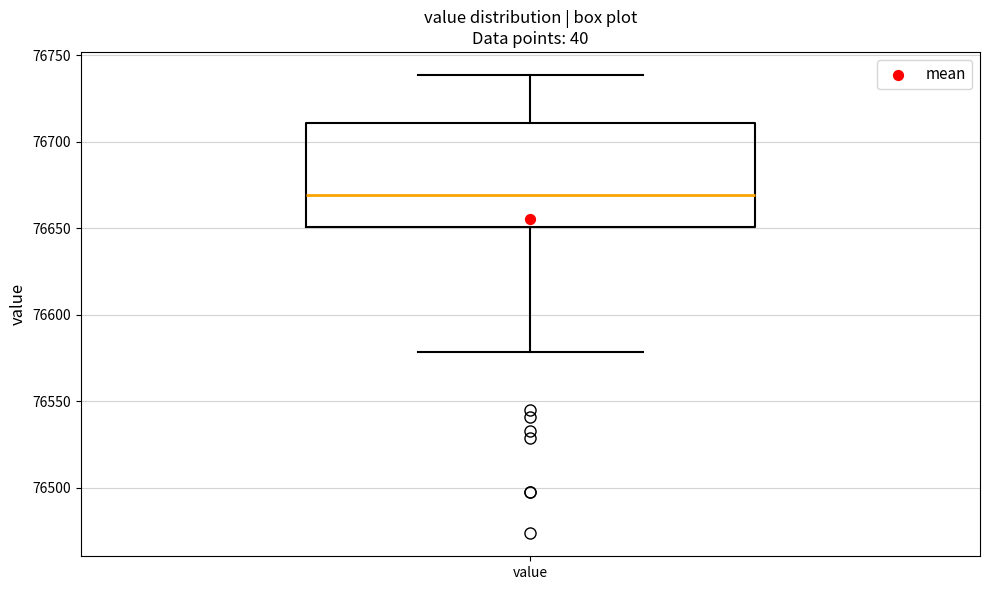

Where is the upper edge of the box for value on the y-axis? The values are not printed on the chart, so give them approximately, as read against the axis.

76710